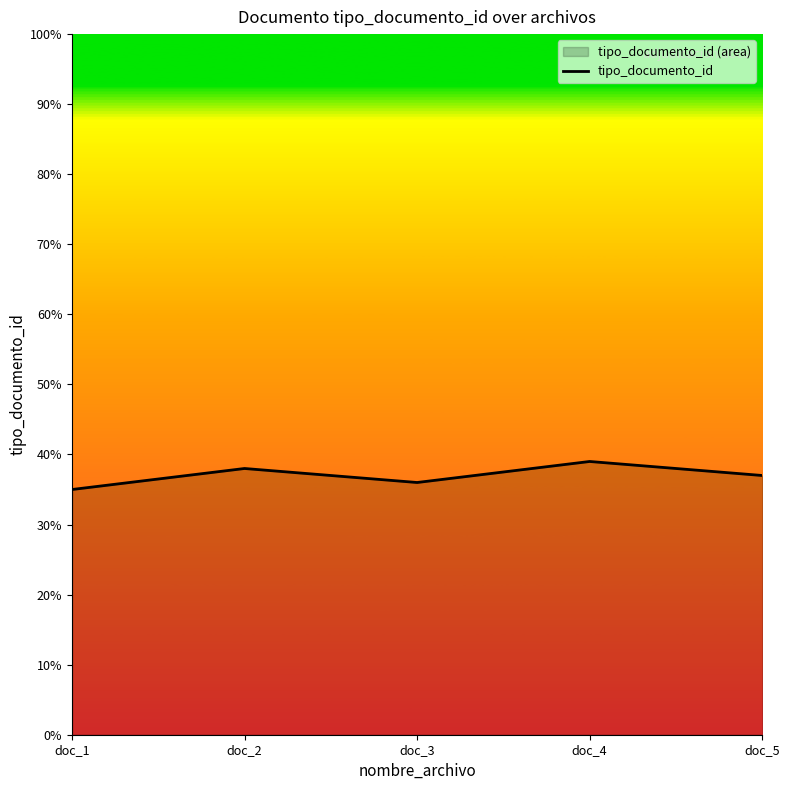

Rank the categories by value from lowest to highest.

doc_1, doc_3, doc_5, doc_2, doc_4